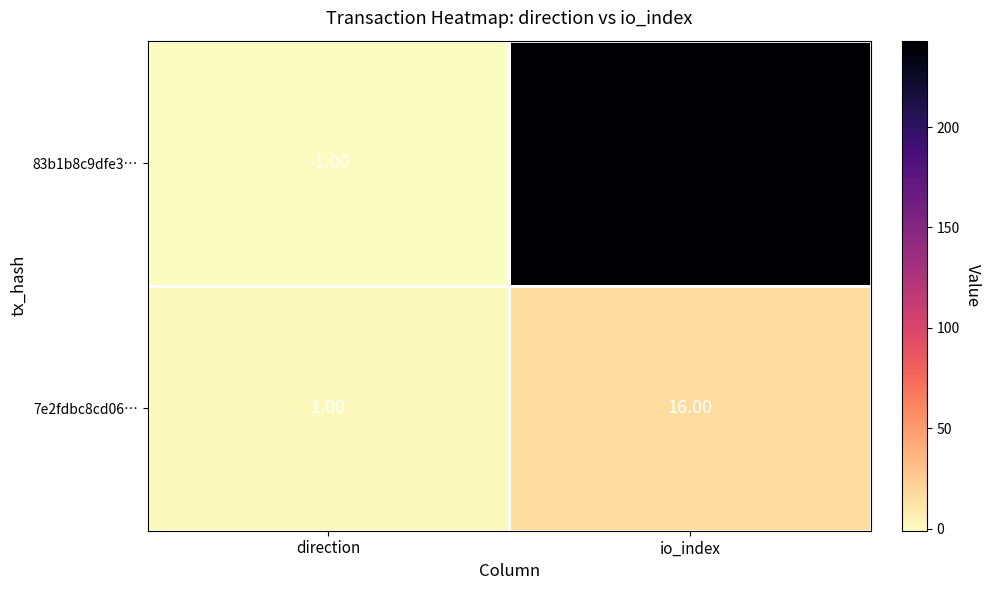

Rank the series at direction from lowest to highest value.

83b1b8c9dfe3…, 7e2fdbc8cd06…